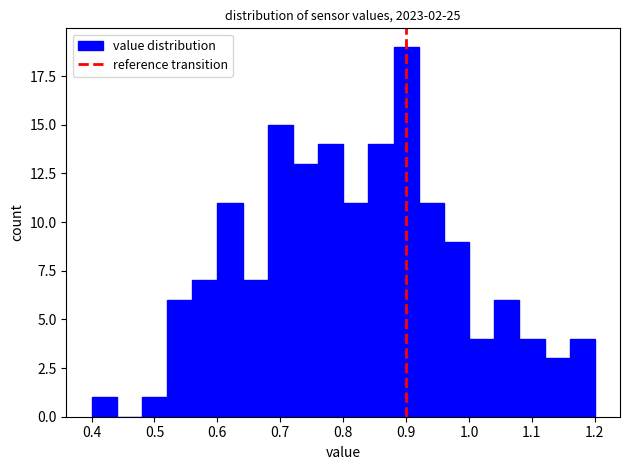

Reading left to right, list every bar in this chart as the range it spans on the x-axis followed by its height. The values are not printed on the chart, so give them approximately, as read against the axis.

0.40 to 0.44: 1
0.44 to 0.48: 0
0.48 to 0.52: 1
0.52 to 0.56: 6
0.56 to 0.60: 7
0.60 to 0.64: 11
0.64 to 0.68: 7
0.68 to 0.72: 15
0.72 to 0.76: 13
0.76 to 0.80: 14
0.80 to 0.84: 11
0.84 to 0.88: 14
0.88 to 0.92: 19
0.92 to 0.96: 11
0.96 to 1.00: 9
1.00 to 1.04: 4
1.04 to 1.08: 6
1.08 to 1.12: 4
1.12 to 1.16: 3
1.16 to 1.20: 4